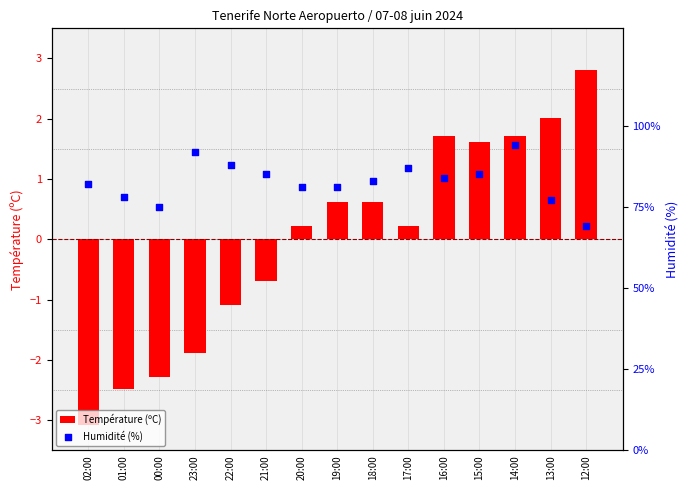

At which category is the sum across all series the highest?

14:00